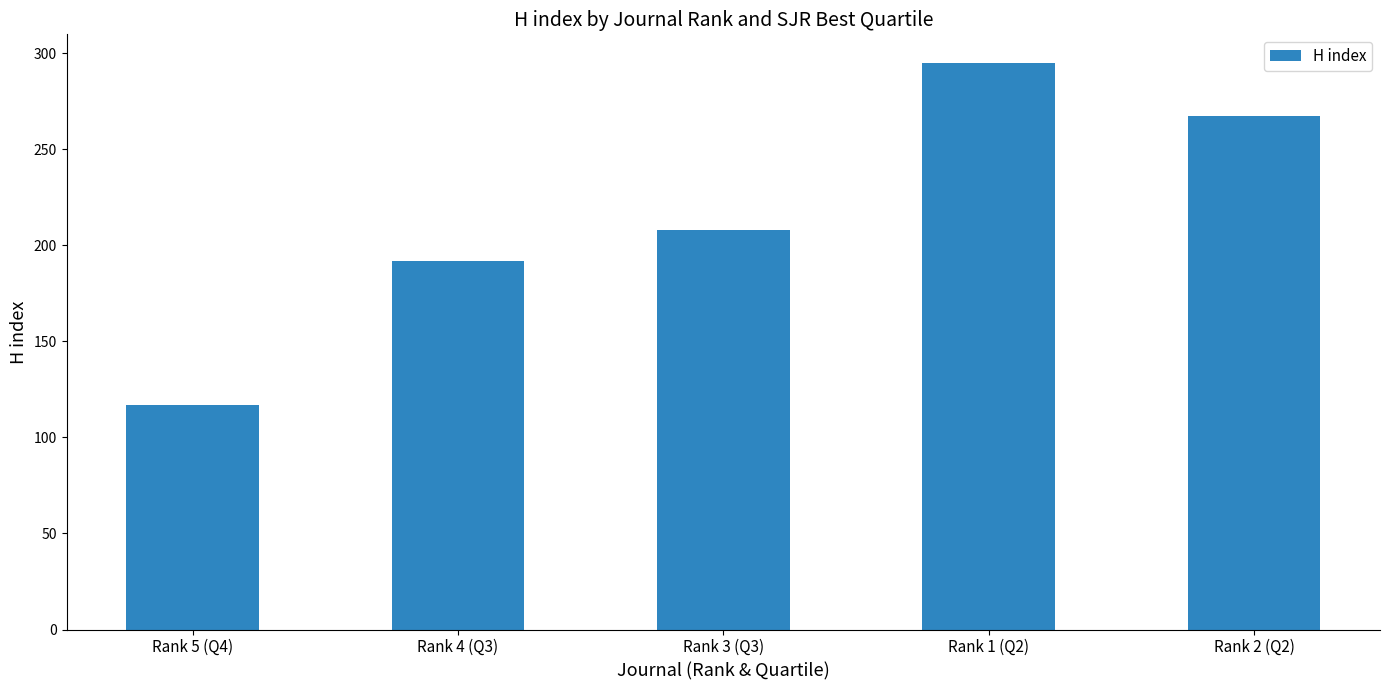

True or false: the data shows 98 at Rank 2 (Q2).

False